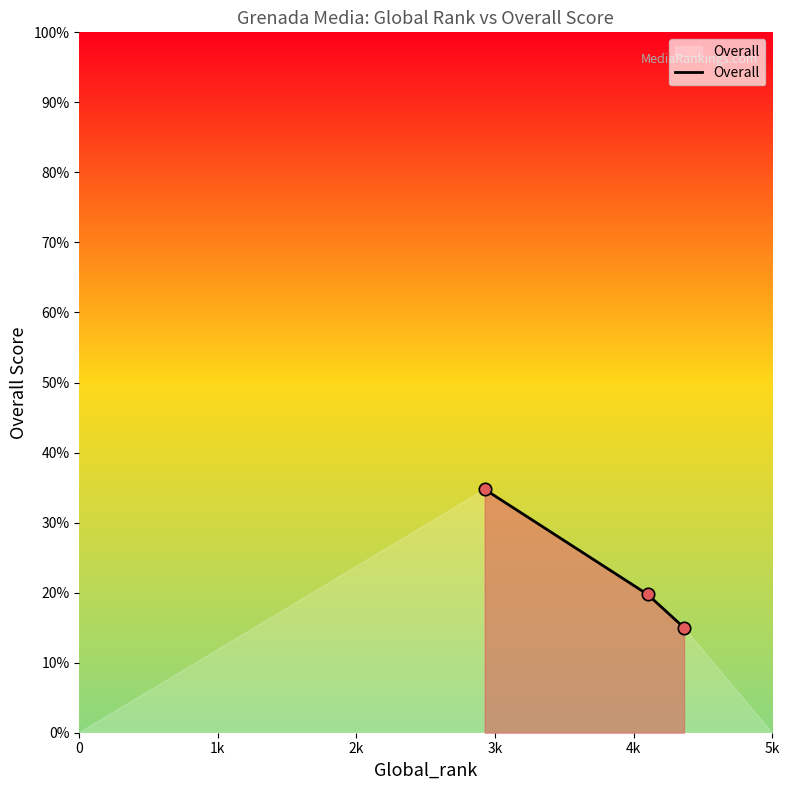

What is the smallest value displayed?

15.0